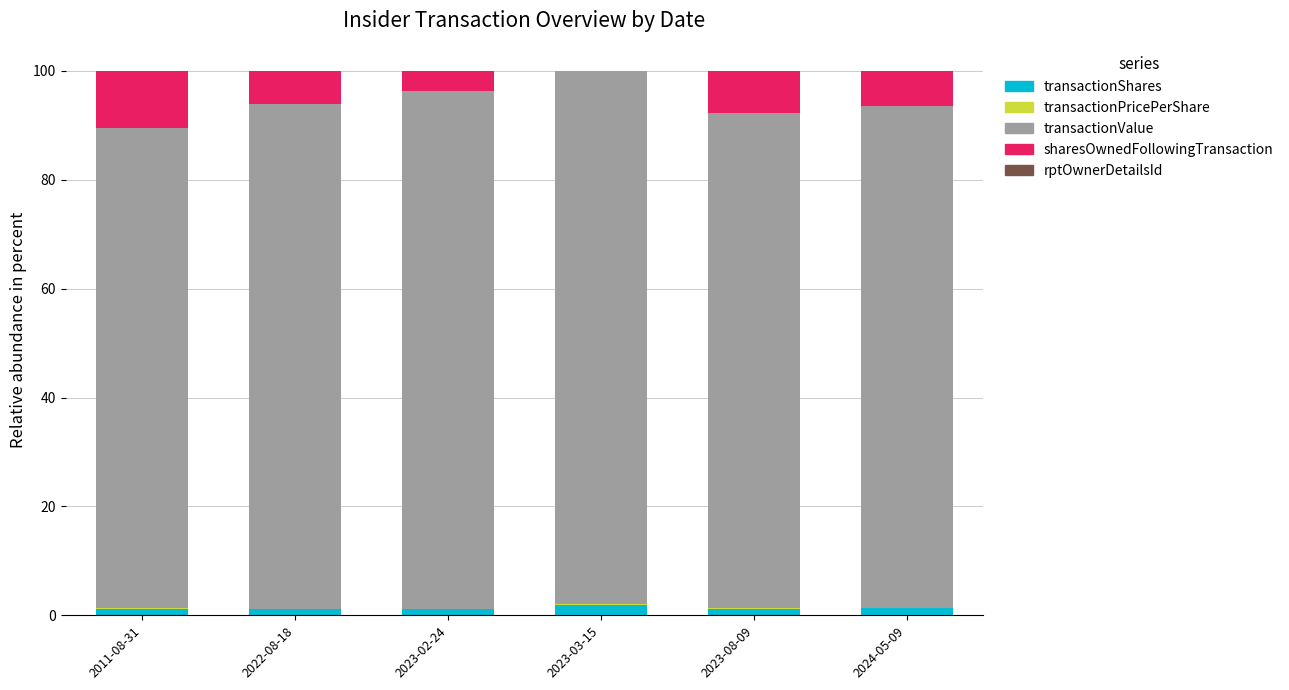

What is the sum of all transactionShares values?

8.0